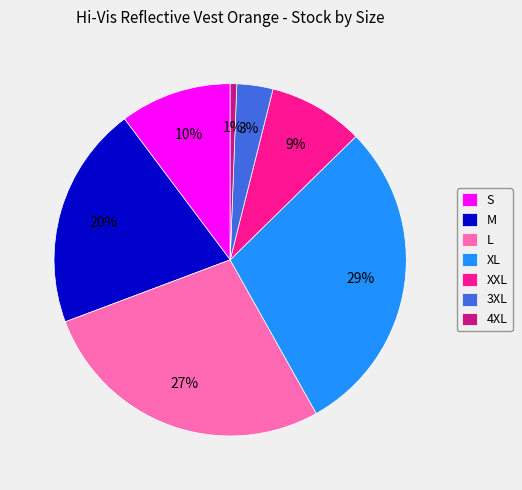

Rank the categories by value from highest to lowest.

XL, L, M, S, XXL, 3XL, 4XL